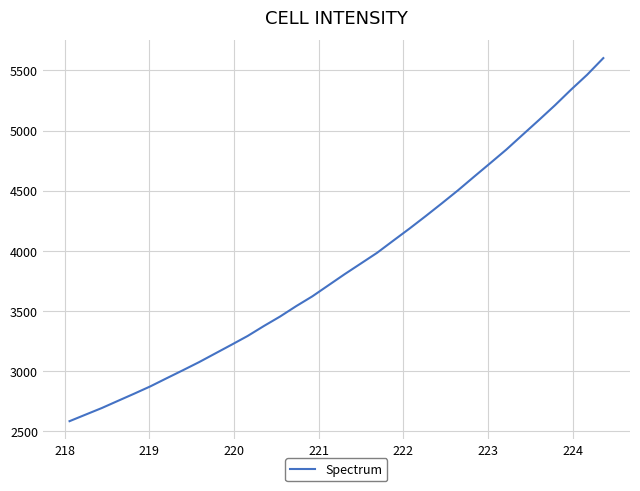

What is the difference between the maximum and minimum values?

3015.9